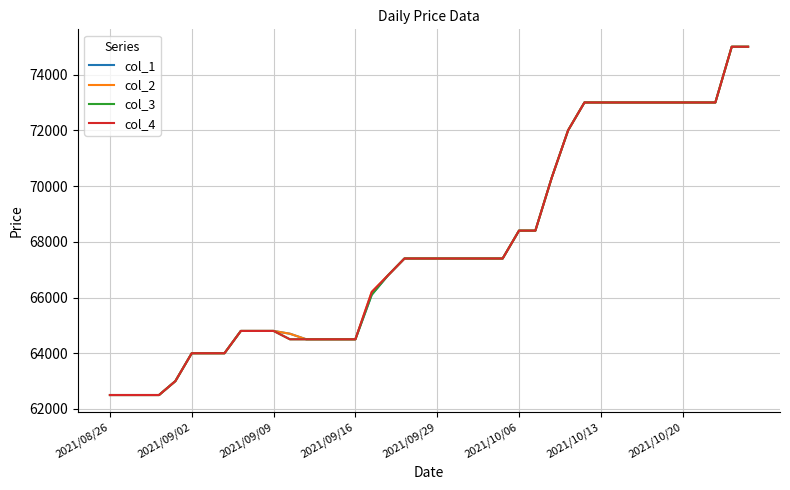

Rank the series by their average value, from lowest to highest.

col_3, col_4, col_1, col_2